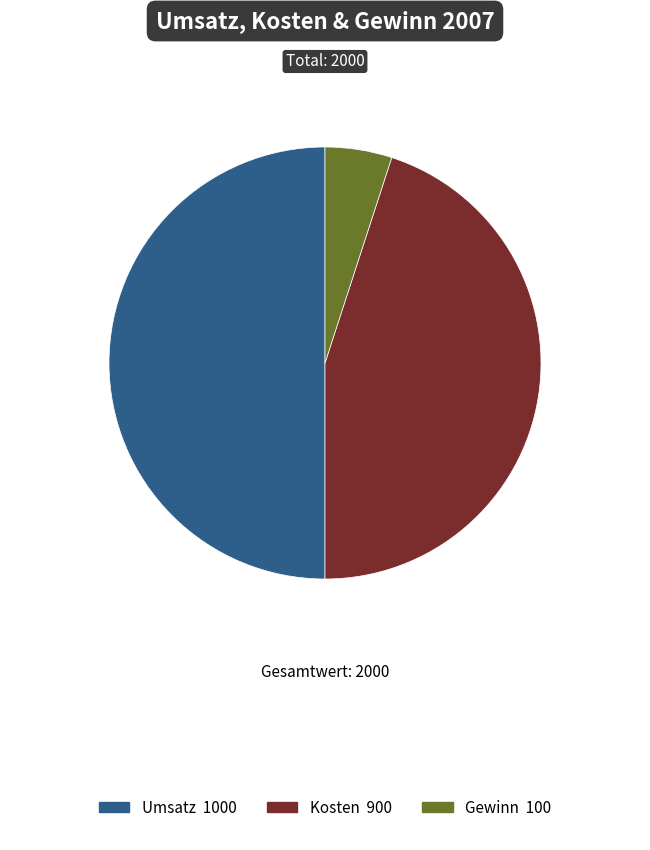

Is there a majority slice in this chart?

No